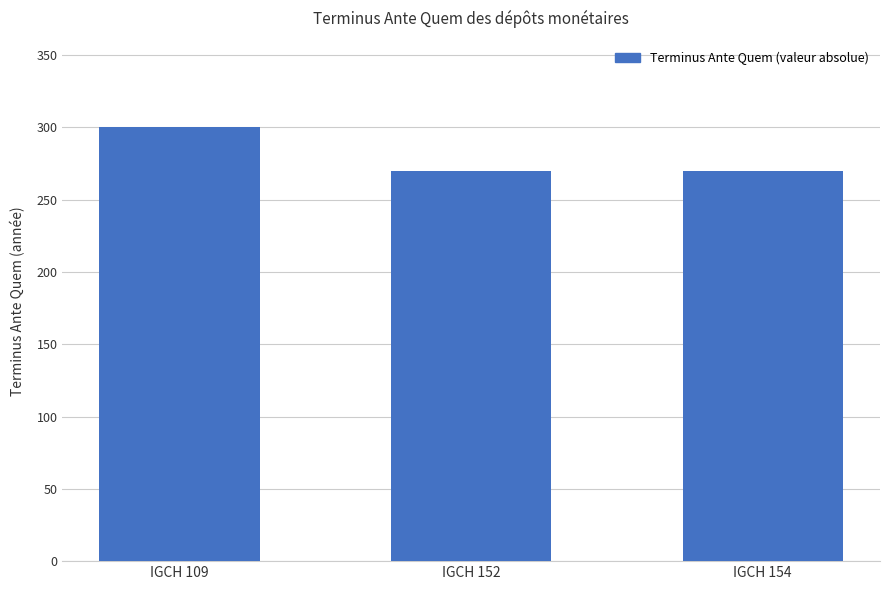

True or false: the data shows 474 at IGCH 154.

False